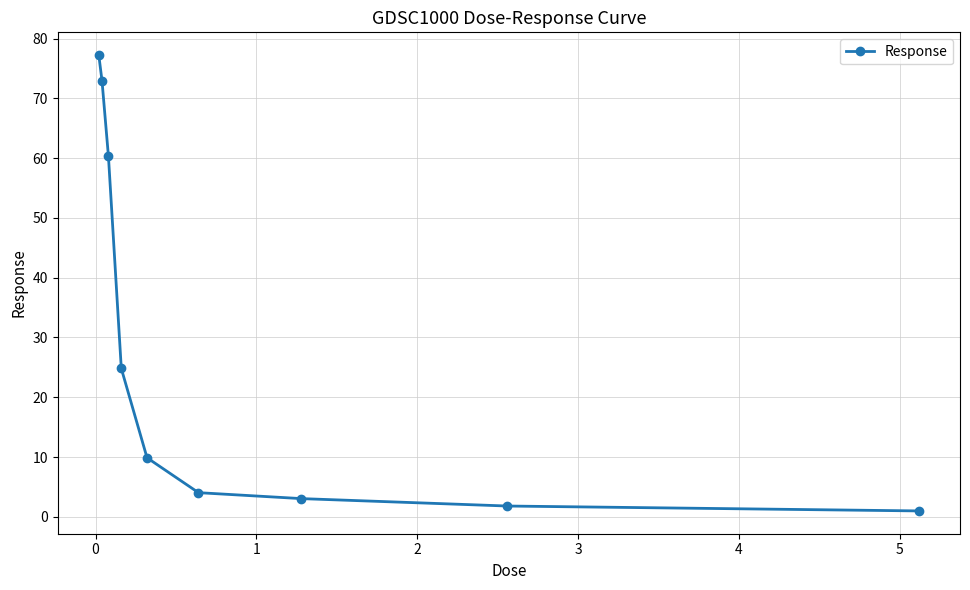

What is the difference between the maximum and second lowest values?

75.4